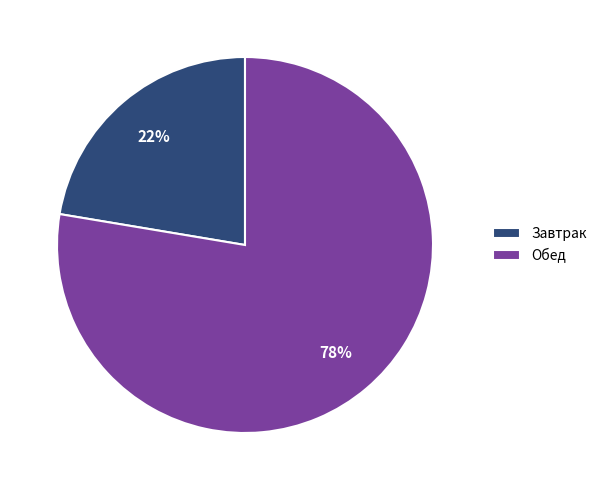

Which has a higher value, Обед or Завтрак?

Обед